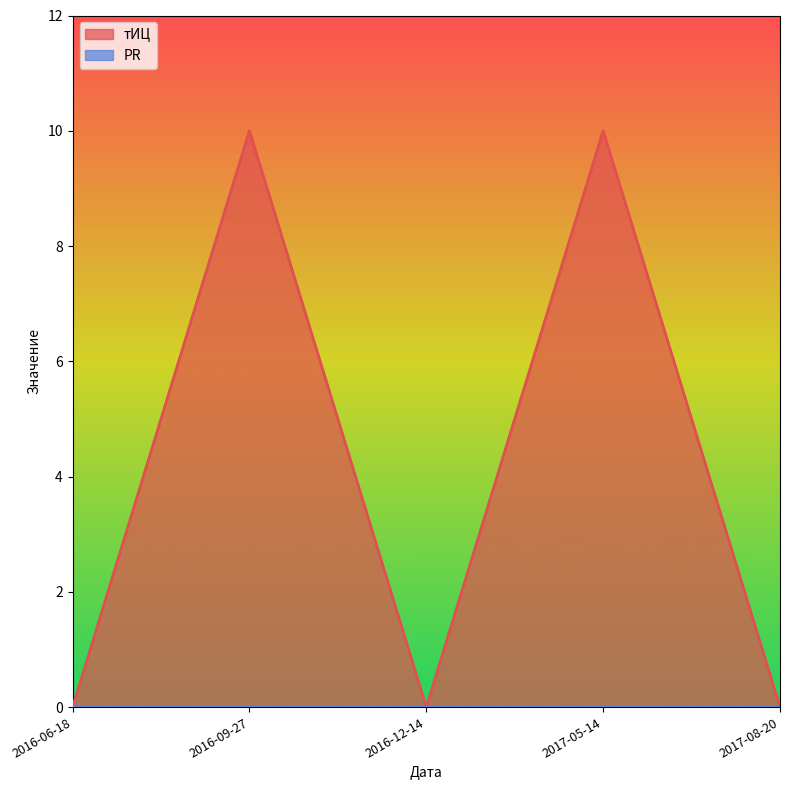

Which has a higher value, 2016-09-27 or 2017-05-14?

2016-09-27